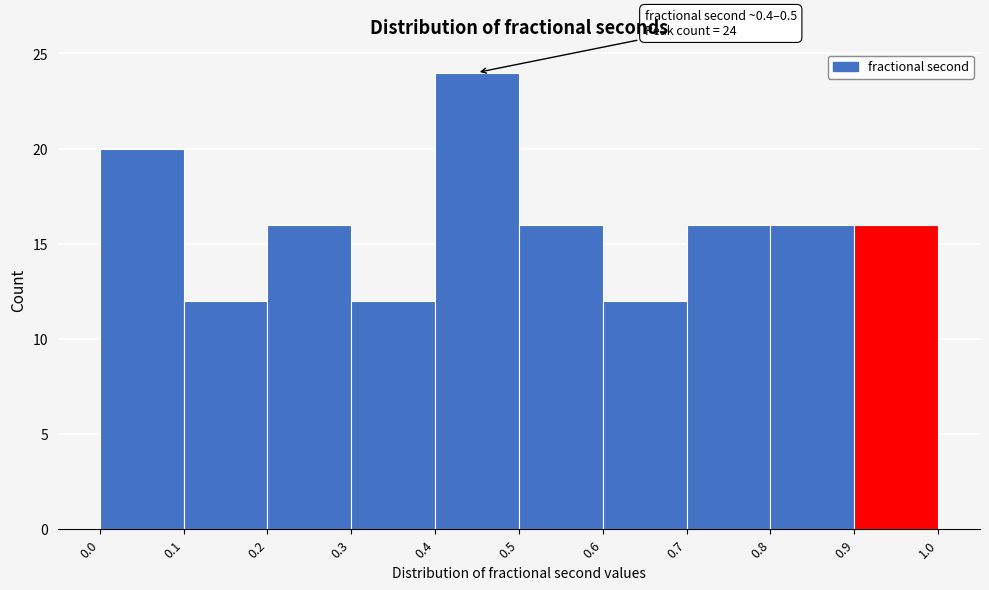

Which range on the x-axis has the tallest bar?

0.4 to 0.5